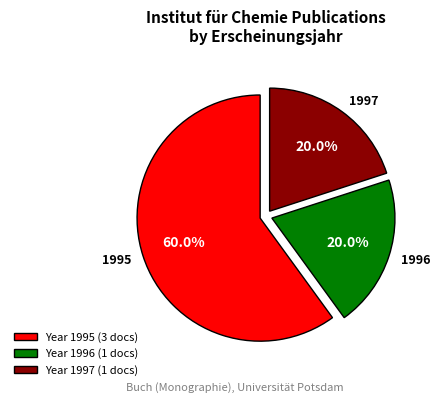

How much of the chart is everything except Year 1995 (3 docs)?

40.0%